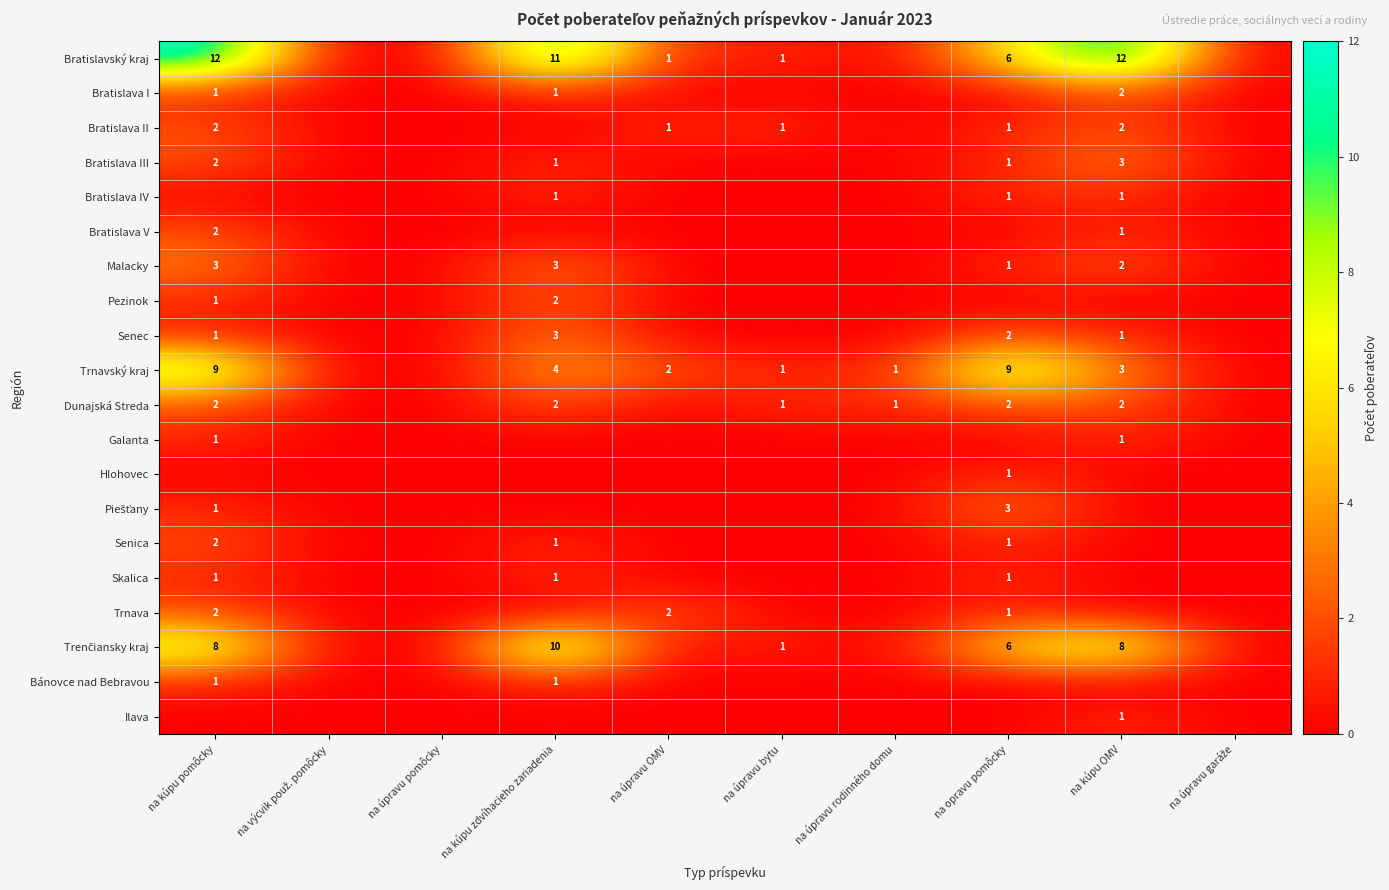

True or false: Dunajská Streda has a value of 3 at na opravu pomôcky.

False